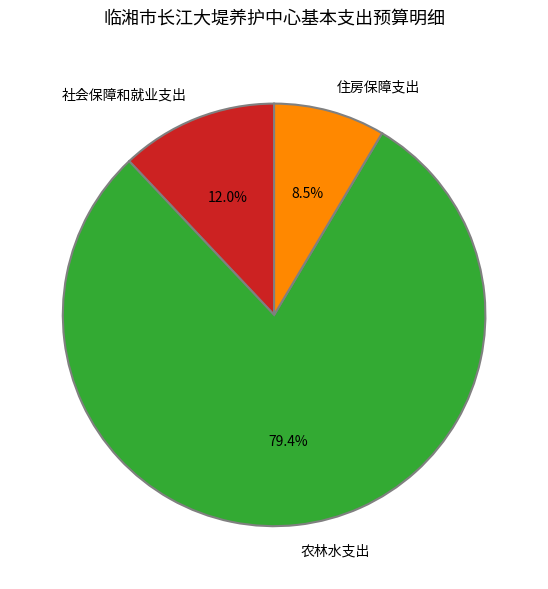

To the nearest percent, what portion does 社会保障和就业支出 represent?

12%